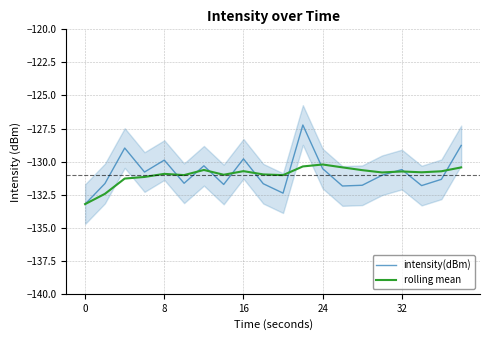

The intensity(dBm) series shows -91.0 at 24. True or false?

False